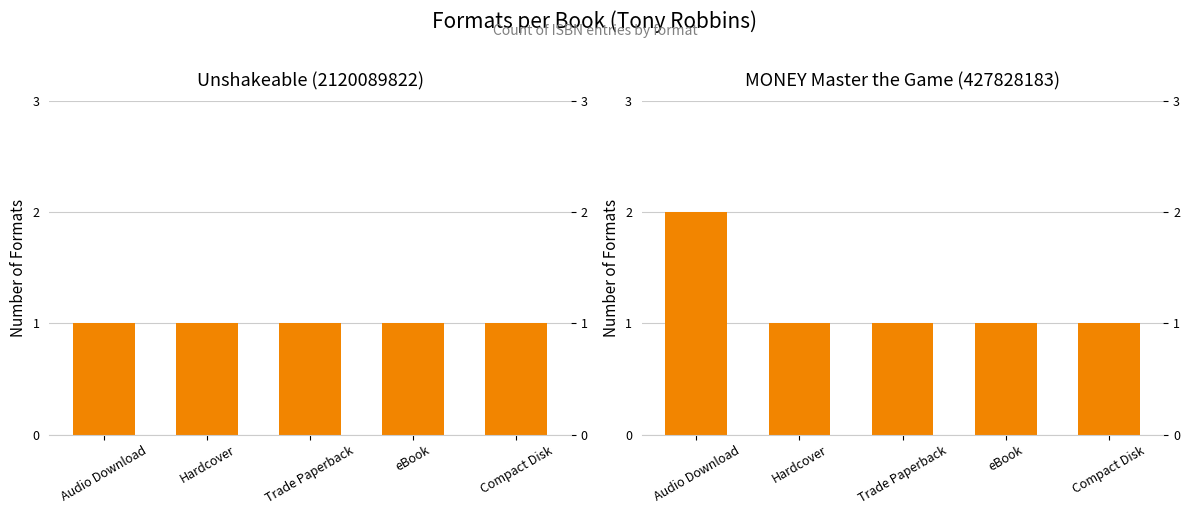

What position from the right is Audio Download?

5